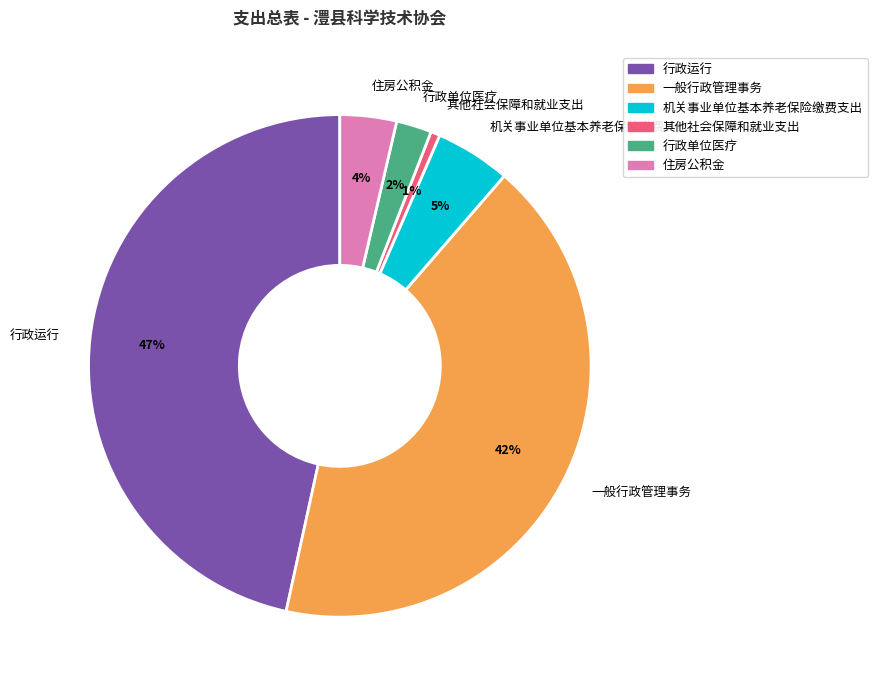

Does any single category account for the majority?

No